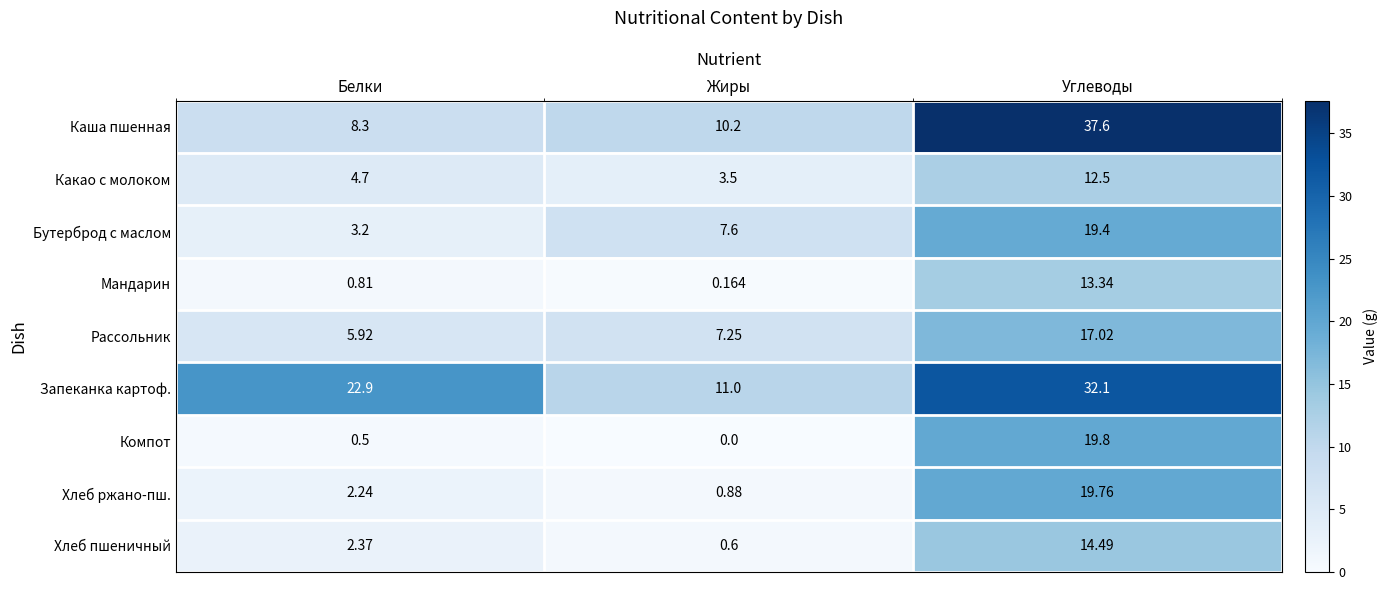

Which series has the largest range (max minus min)?

Каша пшенная